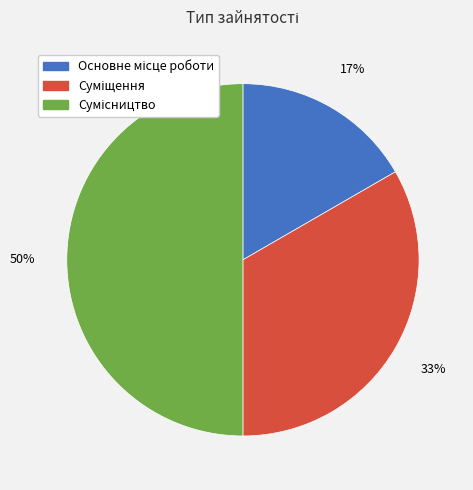

Count the number of slices in the pie.

3